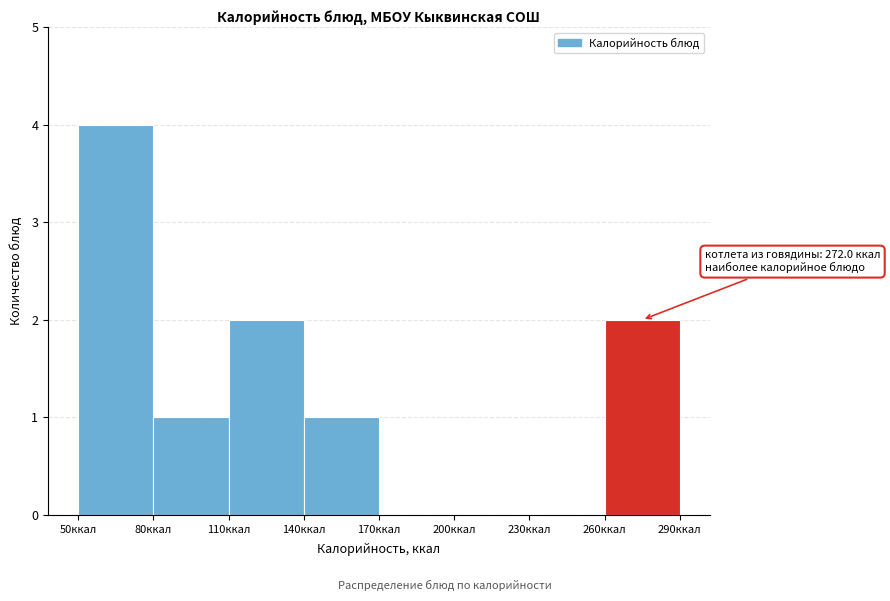

Over which range of the x-axis is the bar tallest?

50 to 80